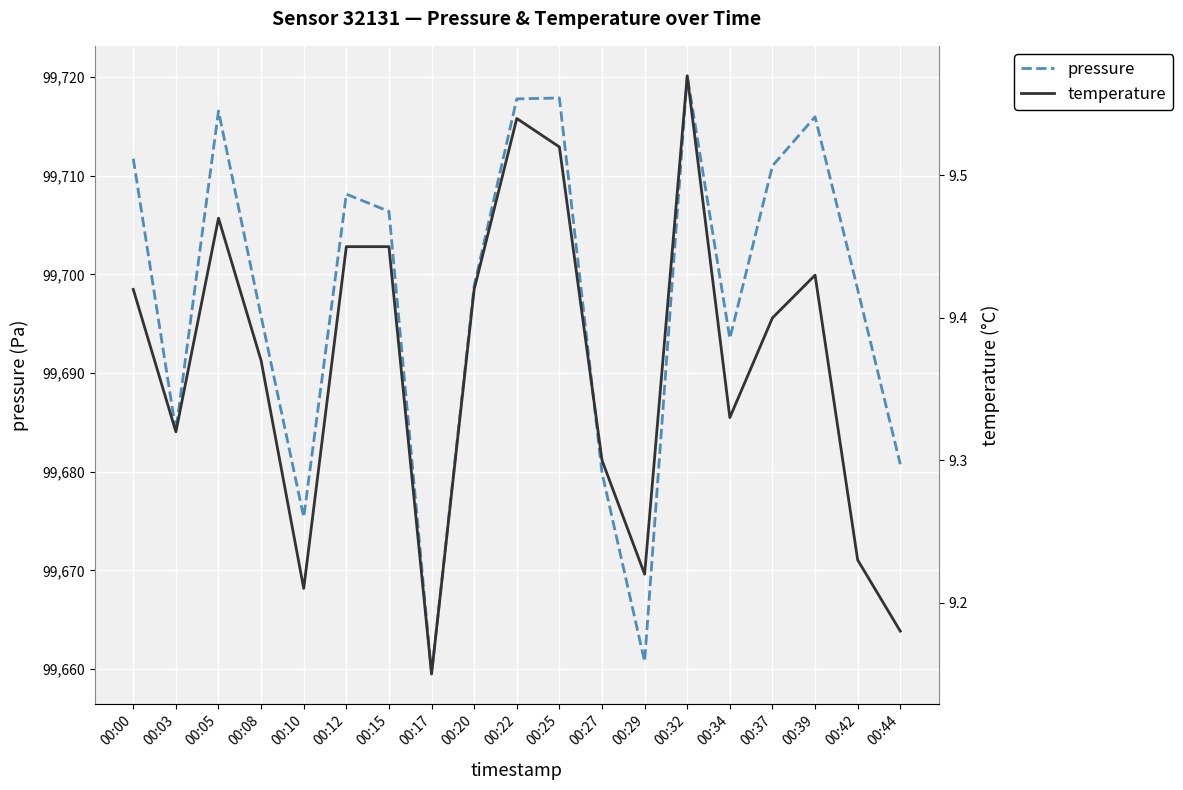

Rank the categories by temperature value from lowest to highest.

00:17, 00:44, 00:10, 00:29, 00:42, 00:27, 00:03, 00:34, 00:08, 00:37, 00:00, 00:20, 00:39, 00:12, 00:15, 00:05, 00:25, 00:22, 00:32